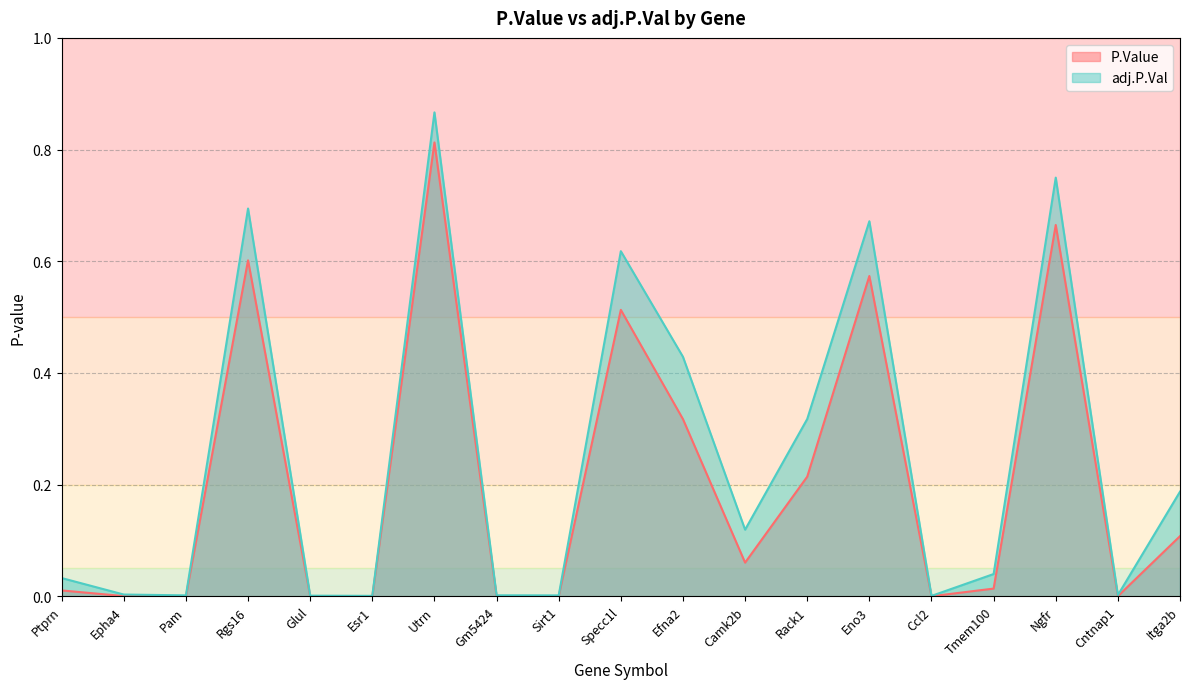

Where is the first local minimum for P.Value?

Pam